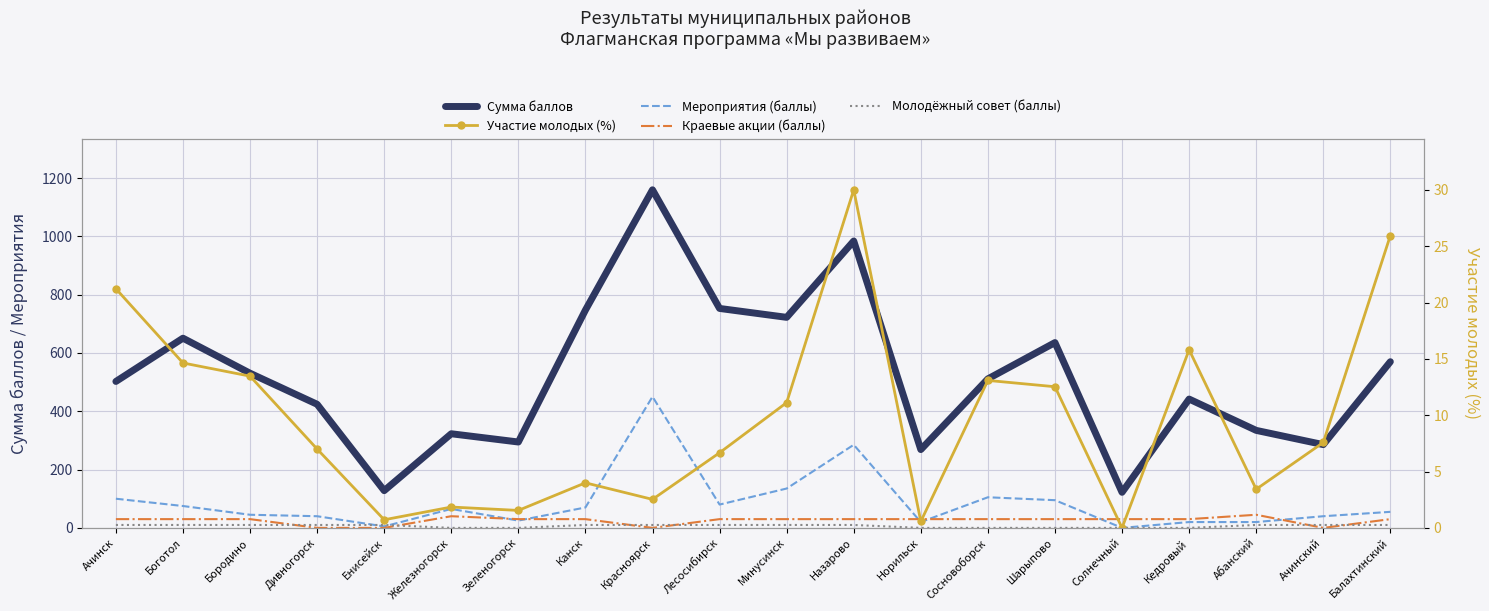

How many interior local peaks does the Краевые акции (баллы) series have?

2